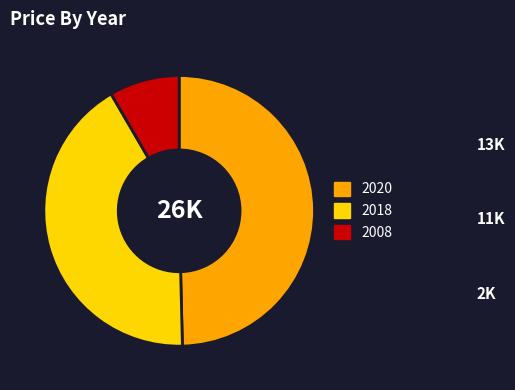

How many segments does this pie chart have?

3